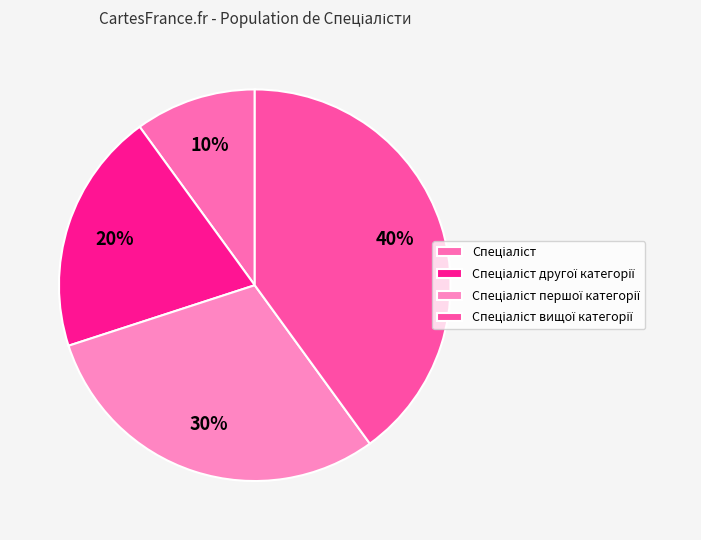

Is Спеціаліст першої категорії the majority of the pie?

No